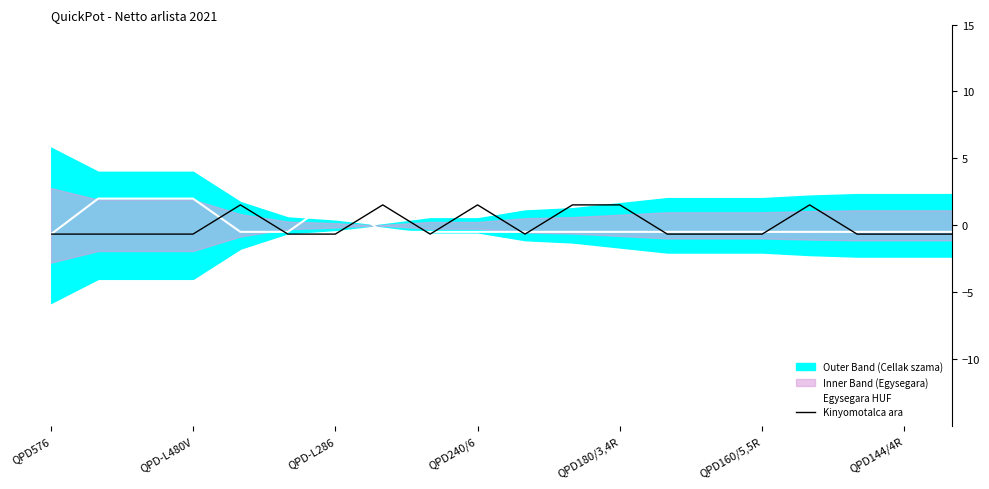

What is the difference between the maximum and minimum values in the Egysegara HUF series?

2.7